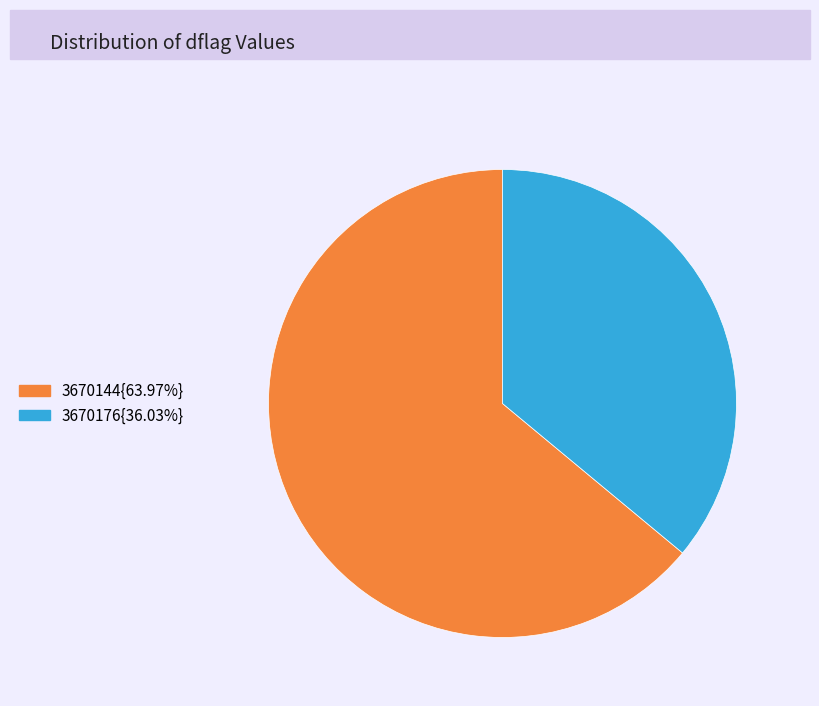

Does any single category account for the majority?

Yes